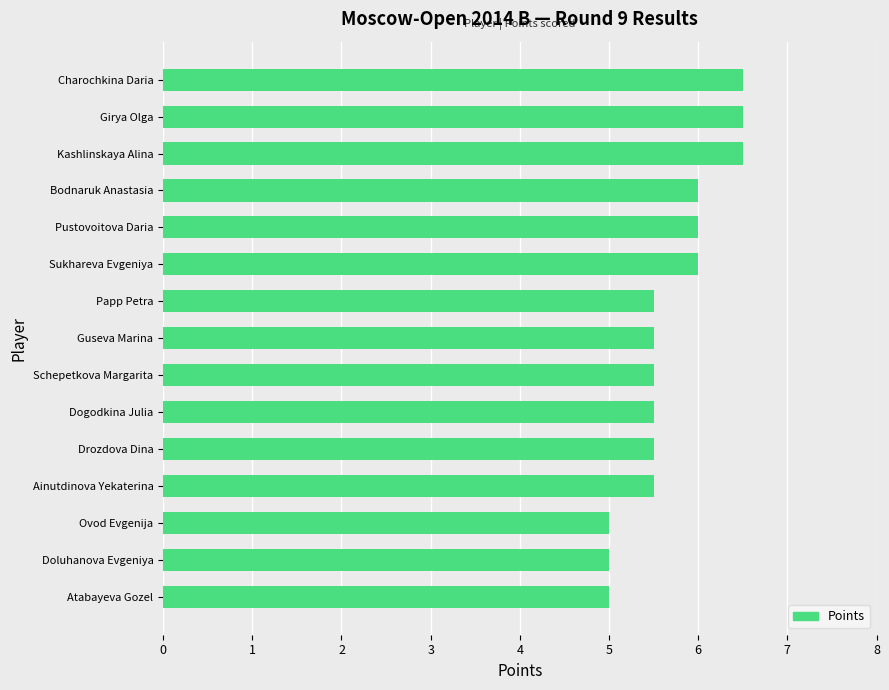

Reading top to bottom, what are all the values shown in this chart?

Charochkina Daria=6.5	Girya Olga=6.5	Kashlinskaya Alina=6.5	Bodnaruk Anastasia=6.0	Pustovoitova Daria=6.0	Sukhareva Evgeniya=6.0	Papp Petra=5.5	Guseva Marina=5.5	Schepetkova Margarita=5.5	Dogodkina Julia=5.5	Drozdova Dina=5.5	Ainutdinova Yekaterina=5.5	Ovod Evgenija=5.0	Doluhanova Evgeniya=5.0	Atabayeva Gozel=5.0